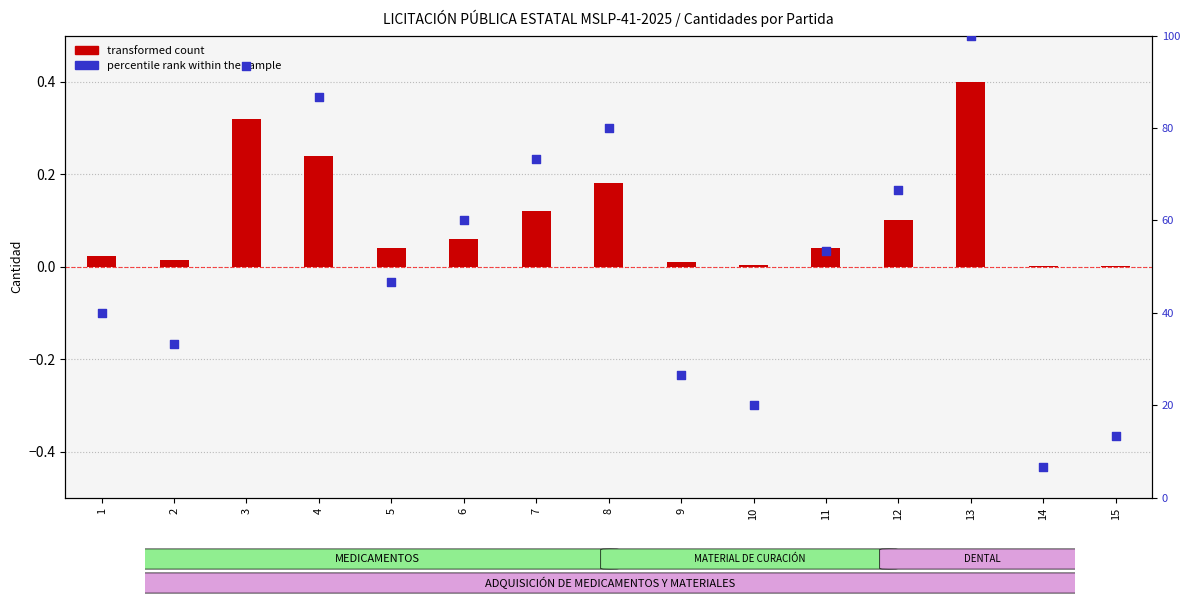

Which series reaches the maximum Y coordinate?

percentile rank within the sample